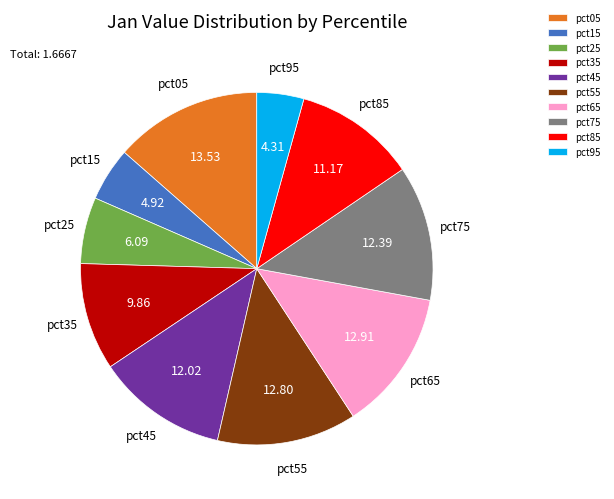

Between pct55 and pct15, which is larger?

pct55